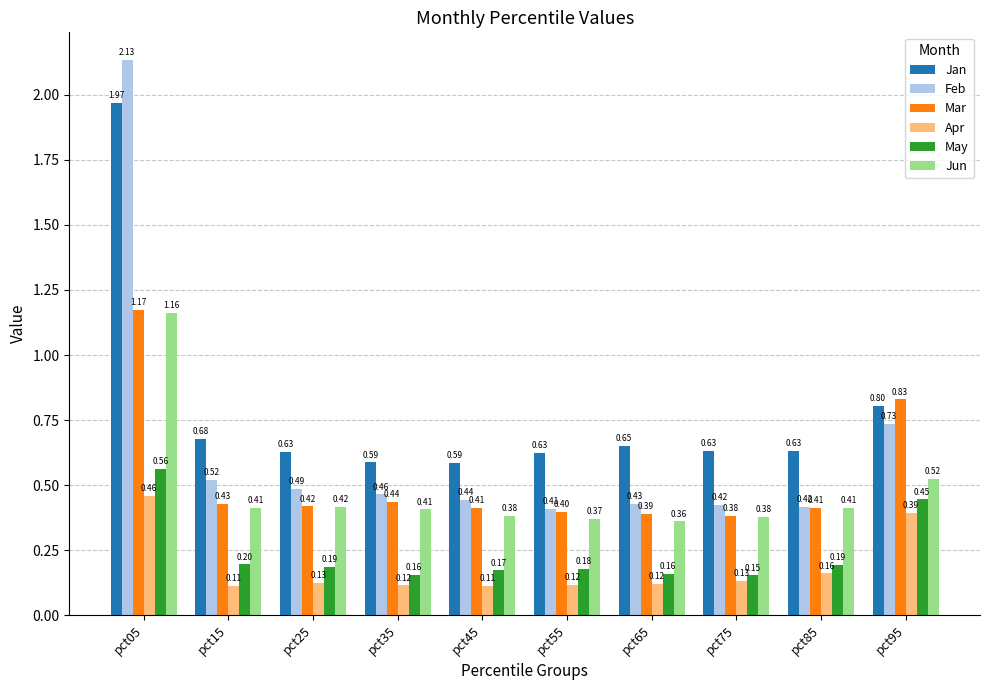

What is the difference between the maximum and second lowest values in the Jun series?

0.8